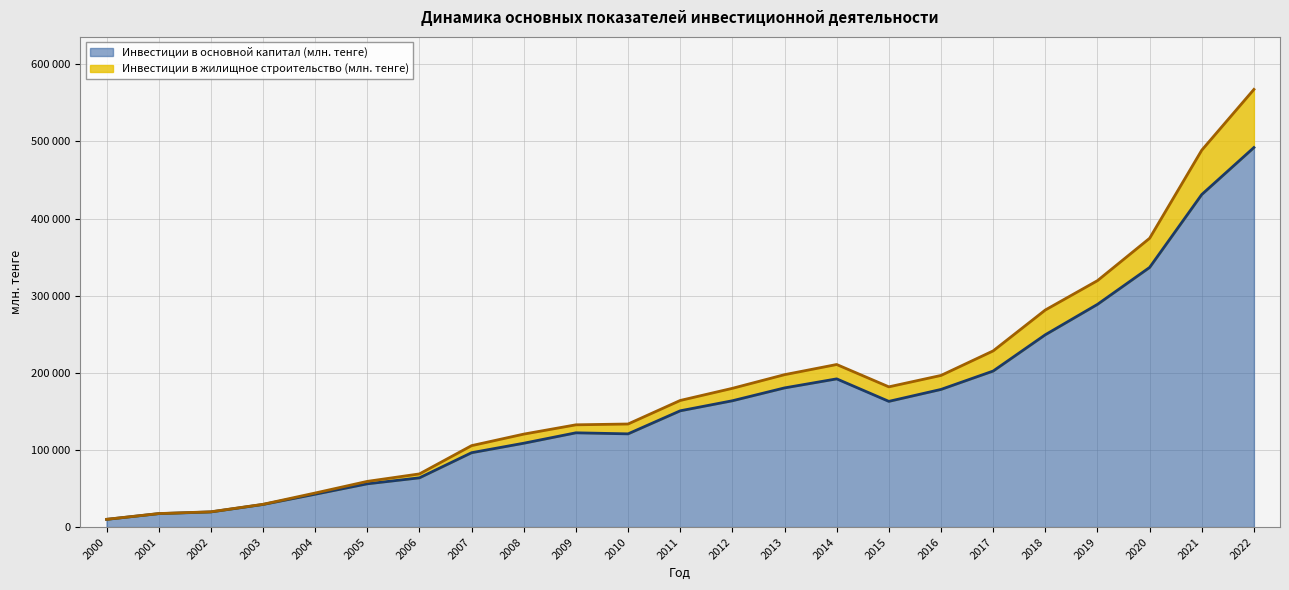

True or false: Инвестиции в основной капитал (млн. тенге) and Инвестиции в жилищное строительство (млн. тенге) cross at least once.

False